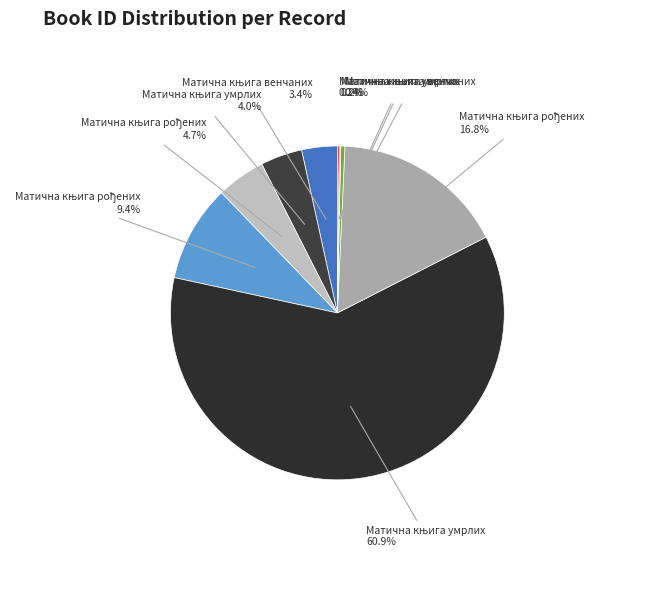

Which has a higher value, Матична књига умрлих (Стари град) or Матична књига рођених (Рибница)?

Матична књига рођених (Рибница)